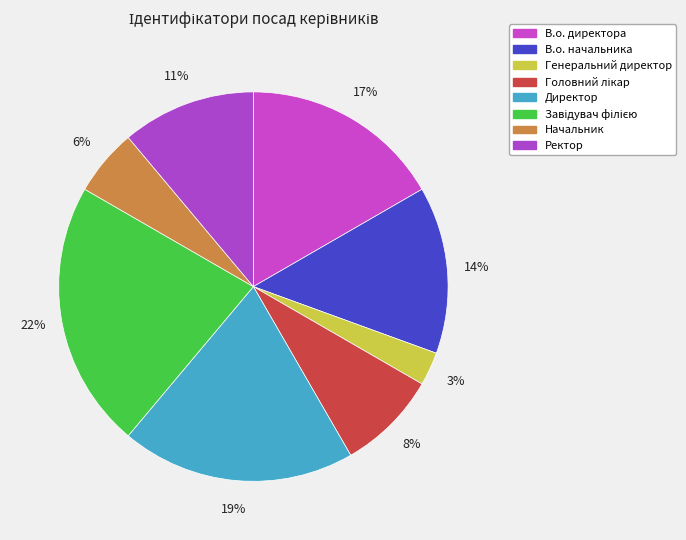

Is there a majority slice in this chart?

No